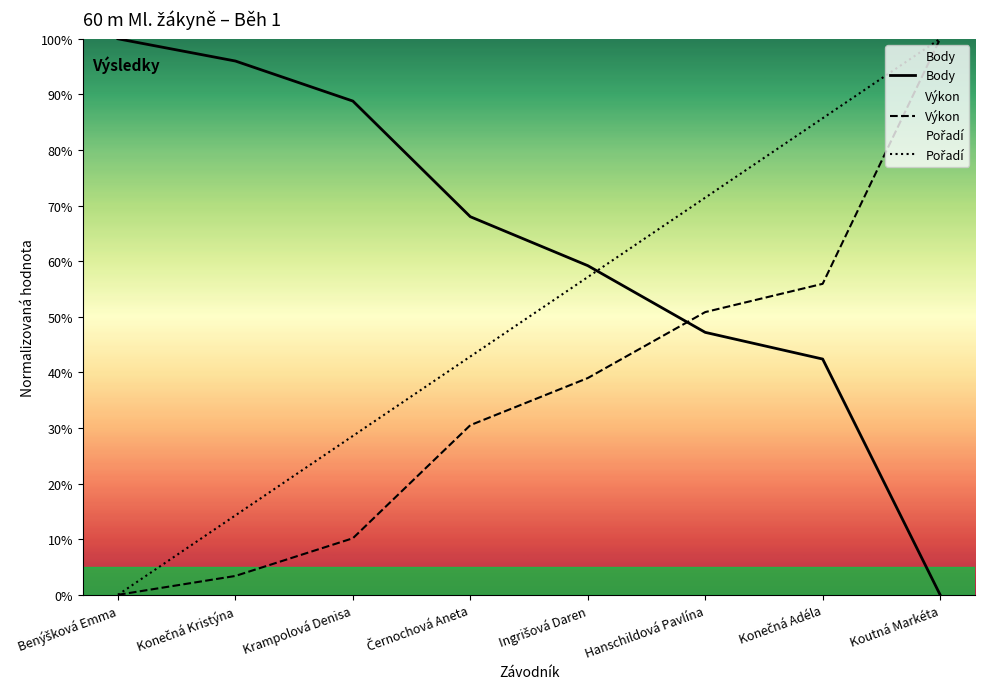

List the labels in order of Body value, smallest first.

Koutná Markéta, Konečná Adéla, Hanschildová Pavlína, Ingrišová Daren, Černochová Aneta, Krampolová Denisa, Konečná Kristýna, Benýšková Emma